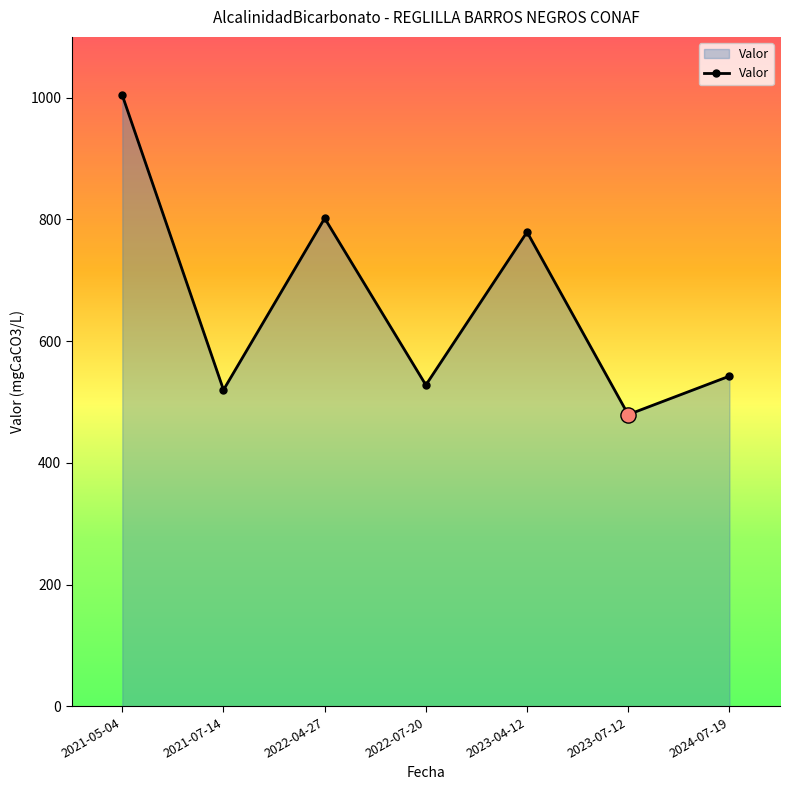

What is the change in value from 2021-05-04 to 2024-07-19?

-461.4